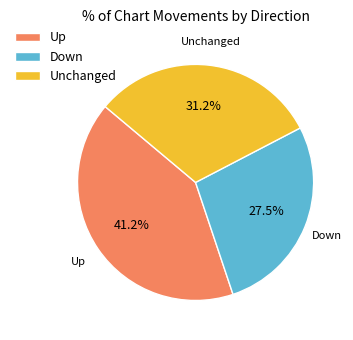

What percentage do Up and Unchanged together represent?

72.5%